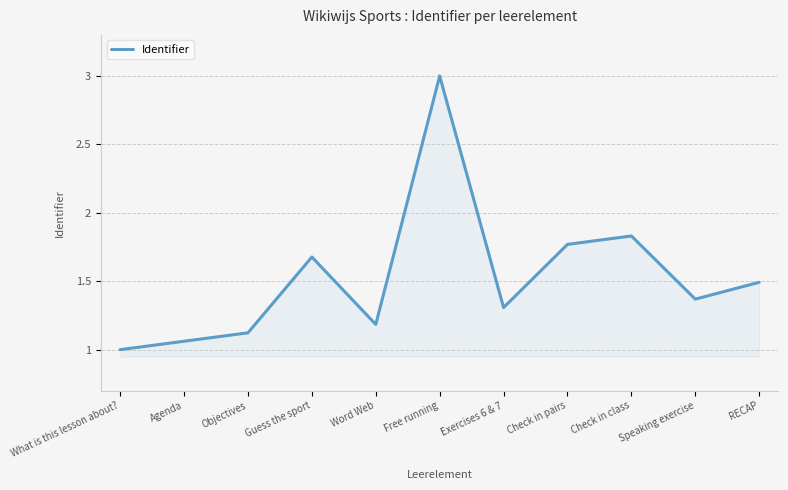

List the labels in order of value, largest first.

Free running, Check in class, Check in pairs, Guess the sport, RECAP, Speaking exercise, Exercises 6 & 7, Word Web, Objectives, Agenda, What is this lesson about?